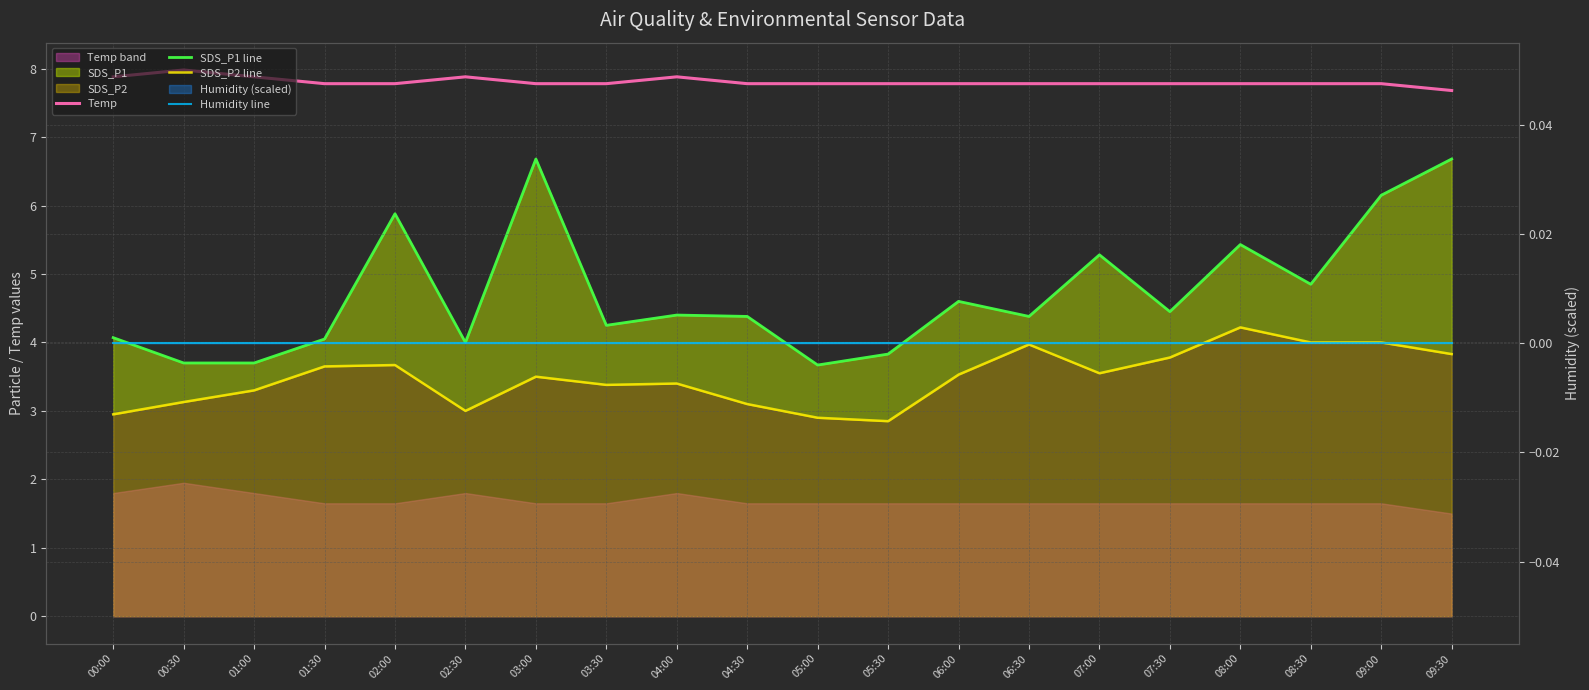

How many interior local valleys does the SDS_P2 line series have?

4